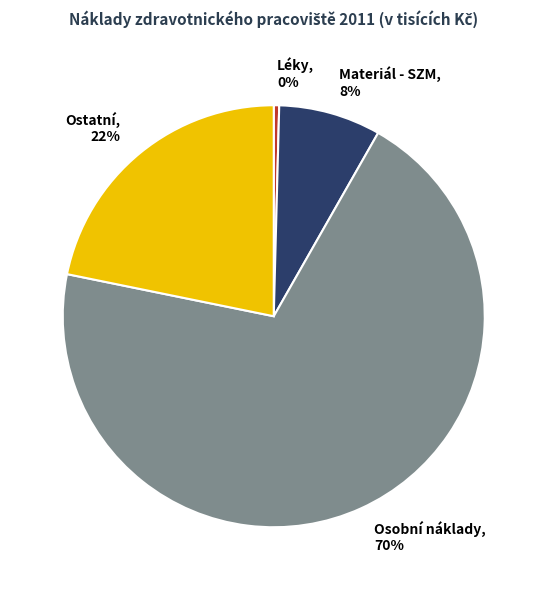

How many segments does this pie chart have?

4